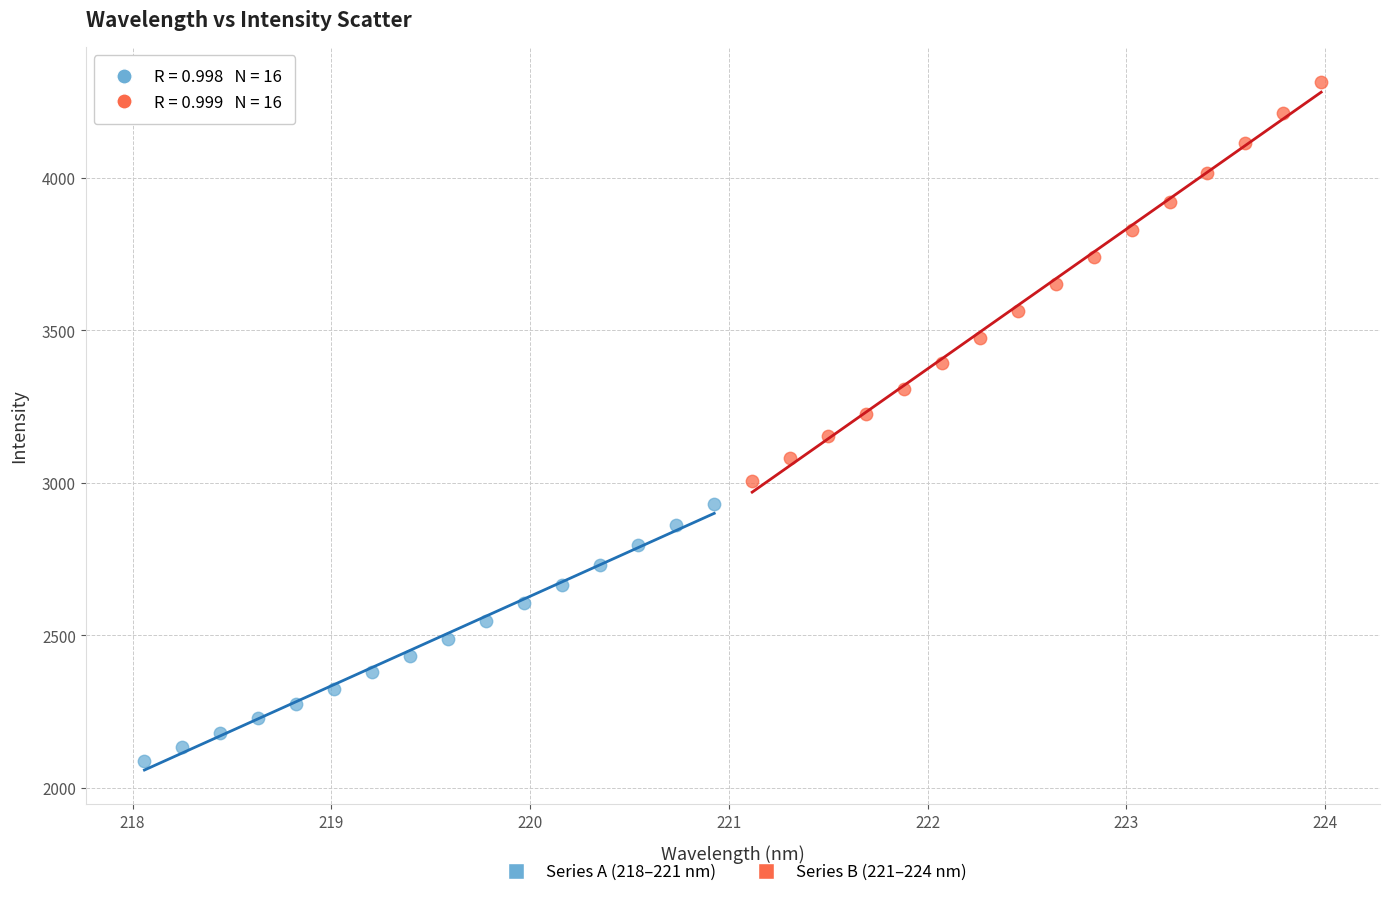

Which series contains the lowest Y value?

Series A (218–221 nm)